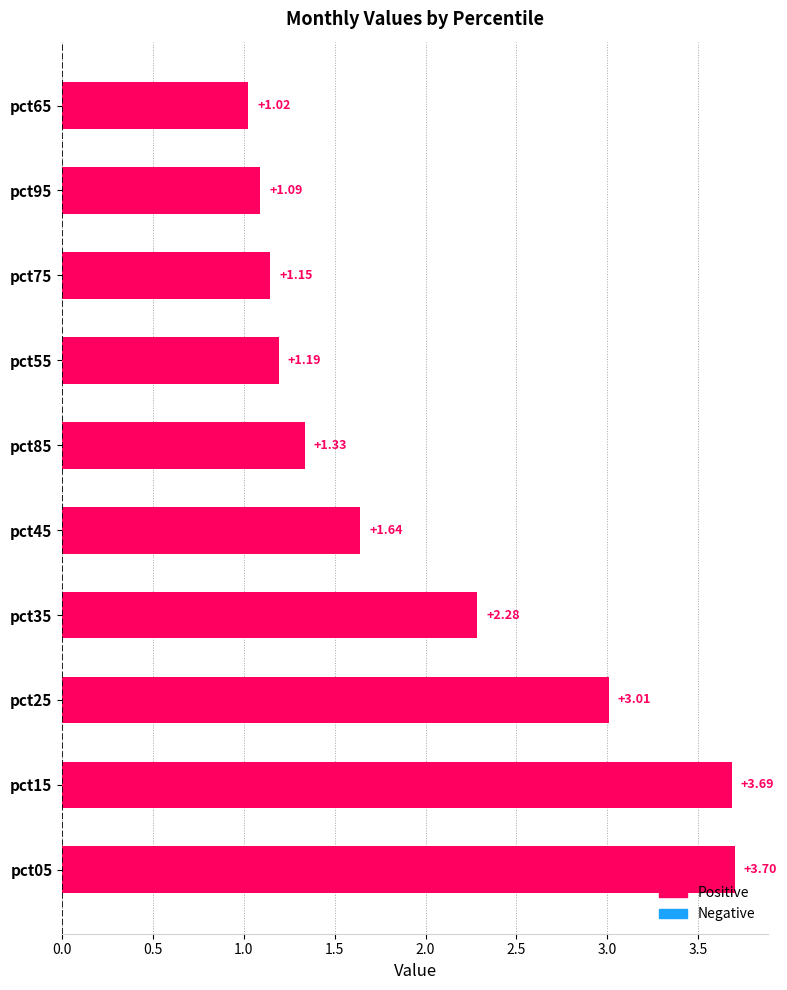

What is the change in value from pct35 to pct45?

-0.6